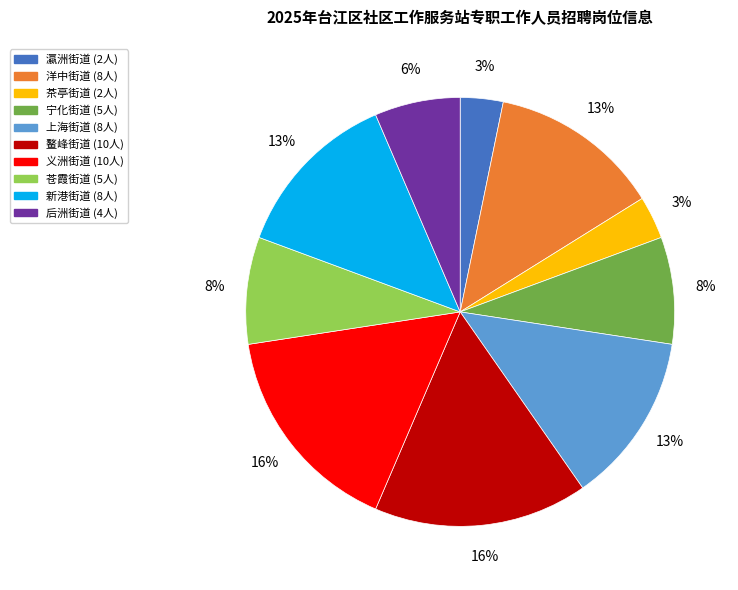

Is it true that 苍霞街道 is 15% of the pie?

False